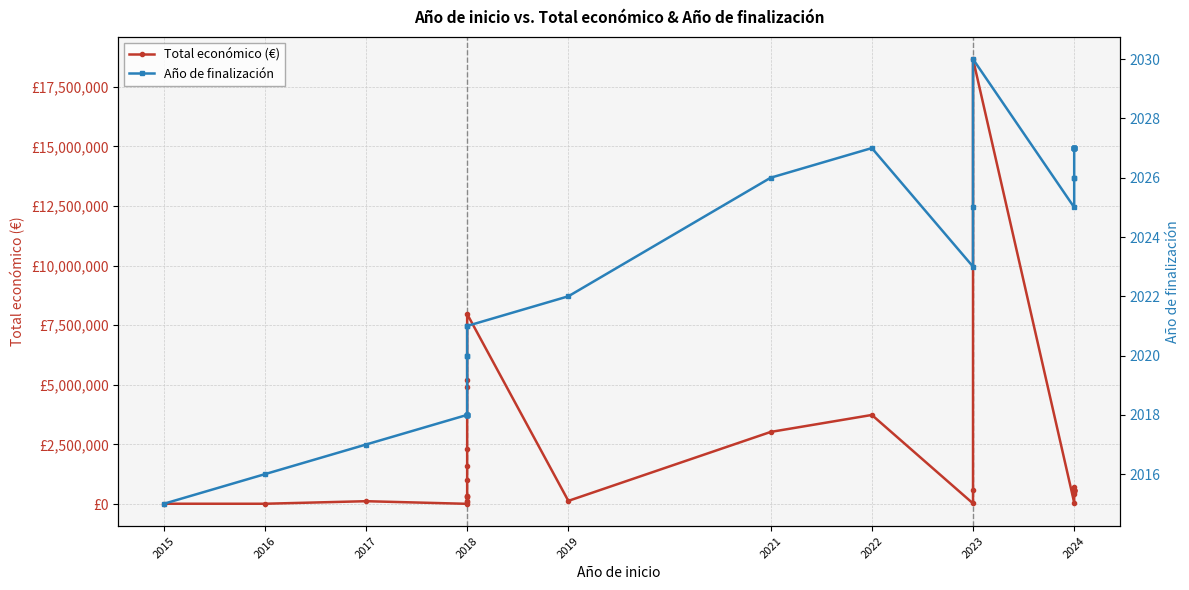

Which category has the lowest value across all series?

2015